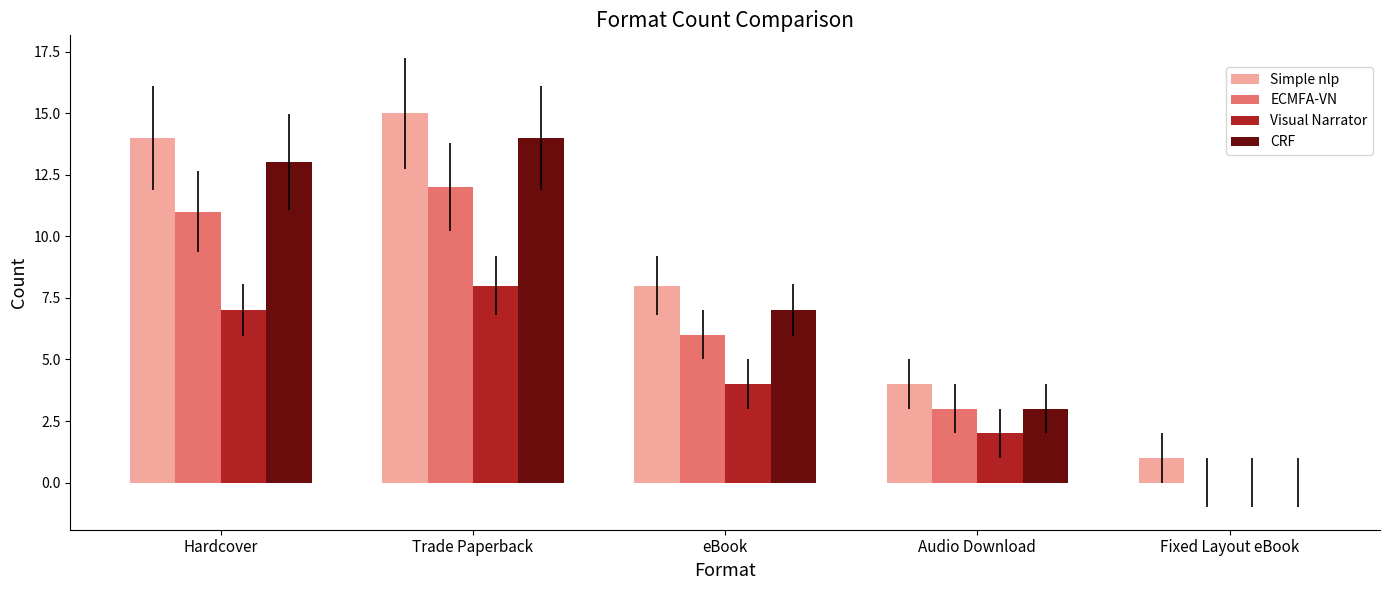

What is the sum of the Simple nlp values at Hardcover and Fixed Layout eBook?

15